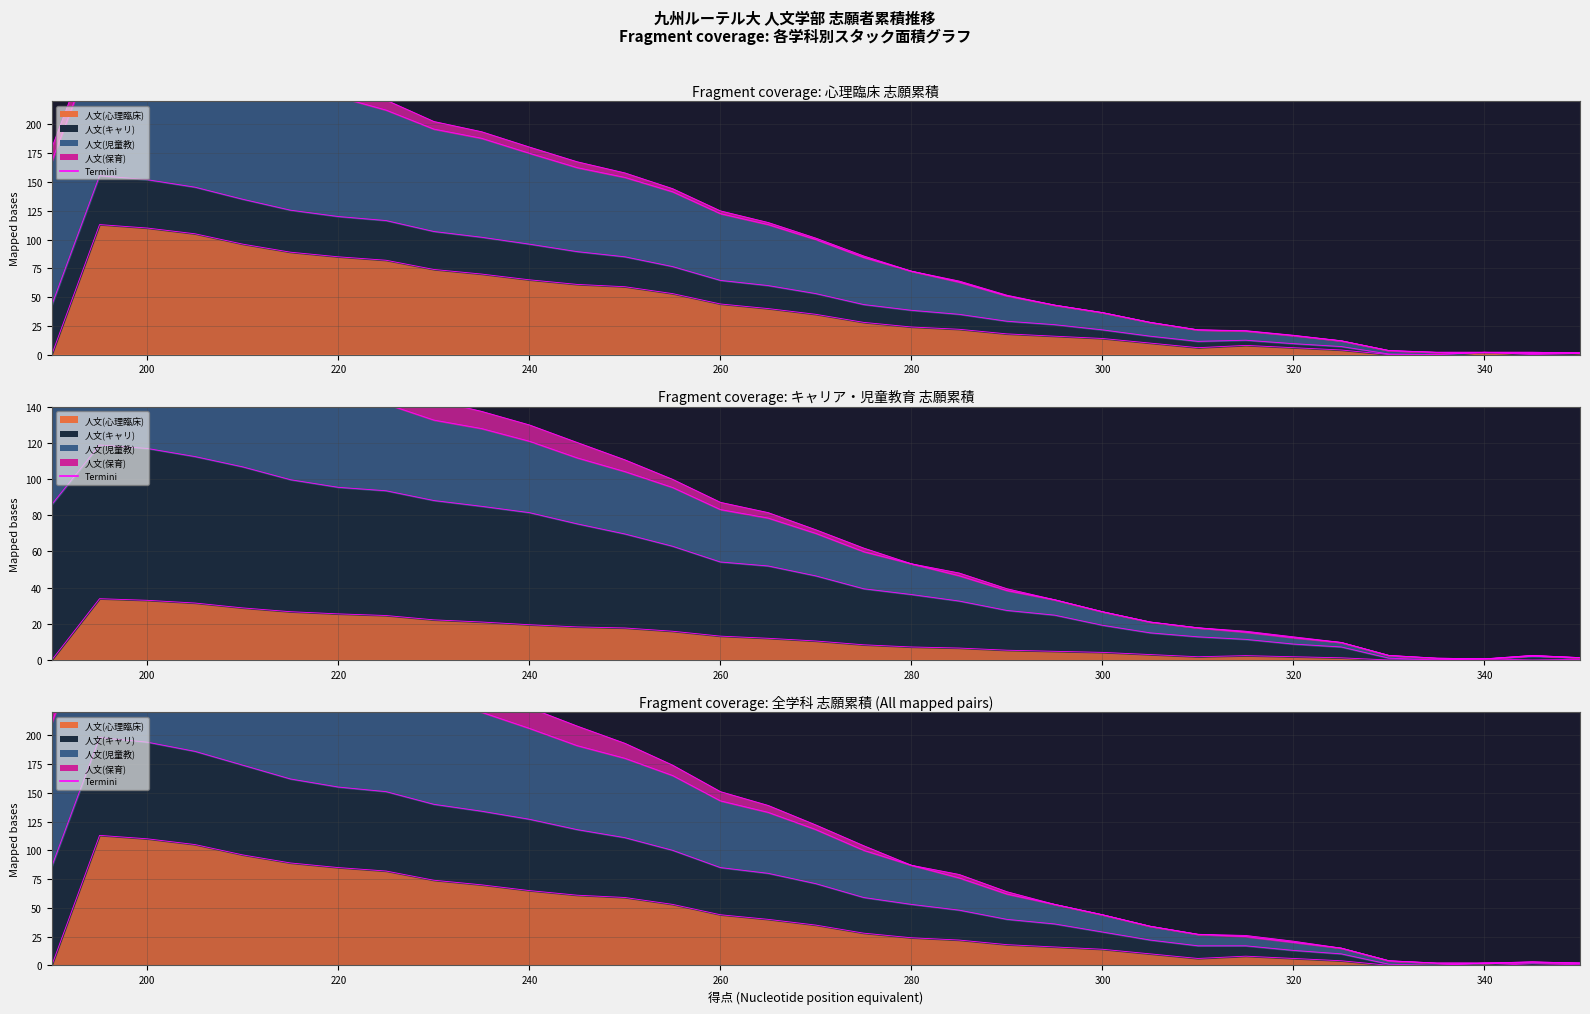

Which series changed the most between 350 and 310?

人文(キャリ)